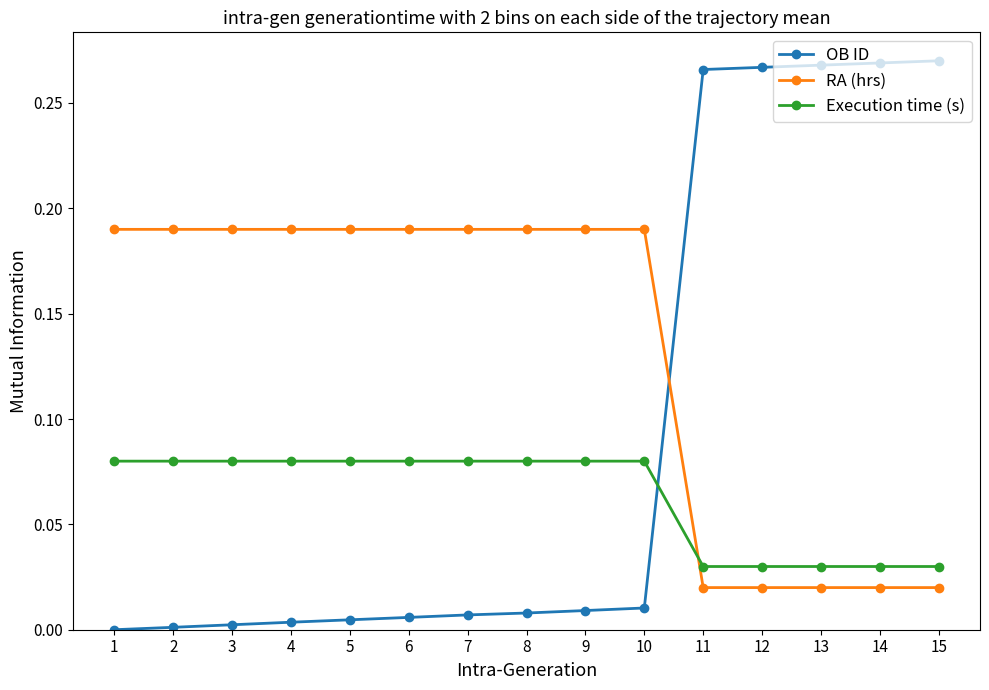

Which series changed the most between 7 and 15?

OB ID